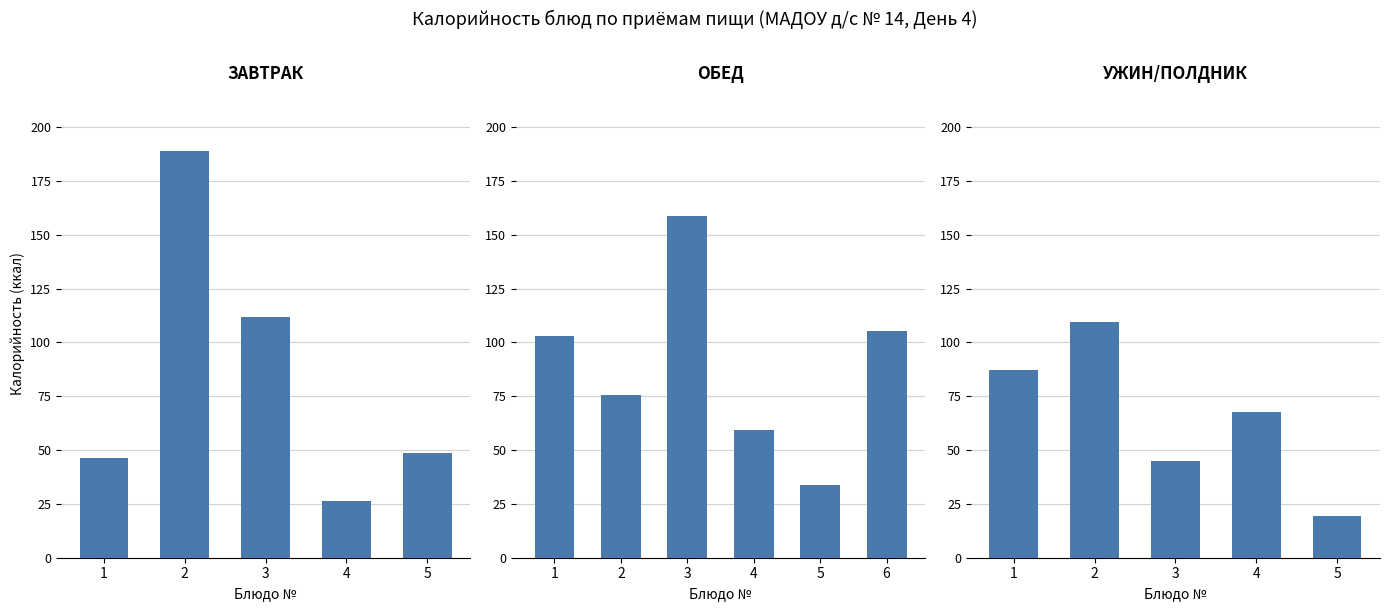

Which series has the largest range (max minus min)?

Калорийность